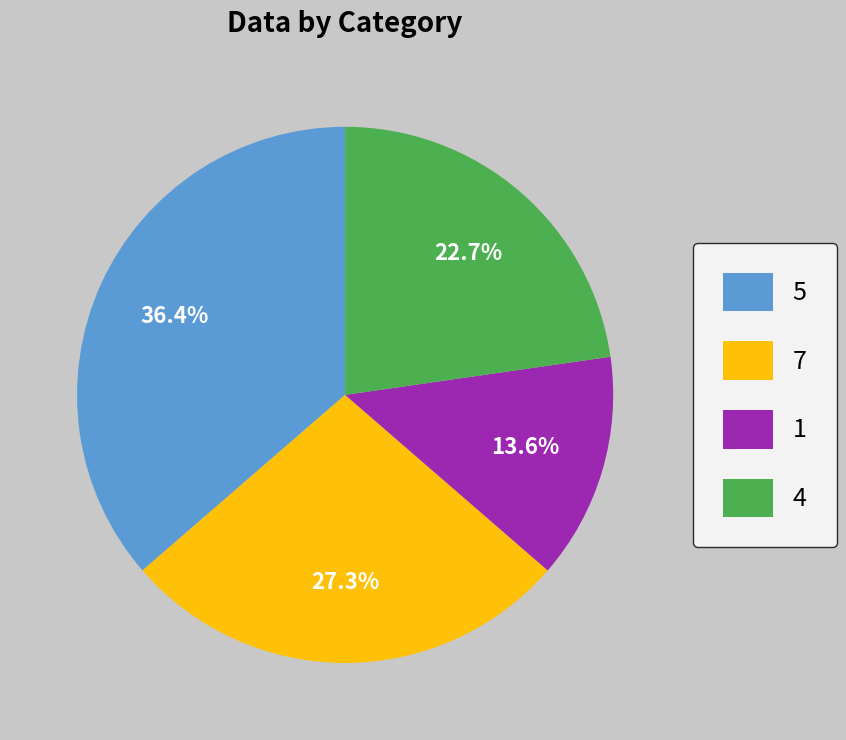

Does any single category account for the majority?

No